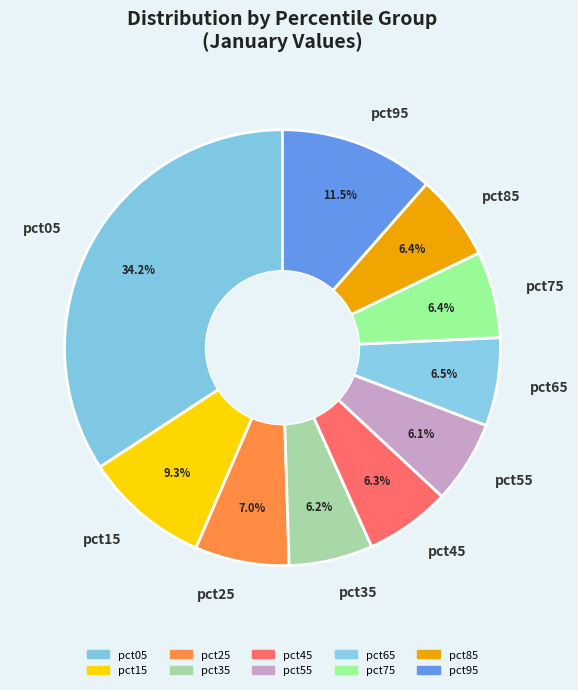

What is the largest slice in the pie chart?

pct05